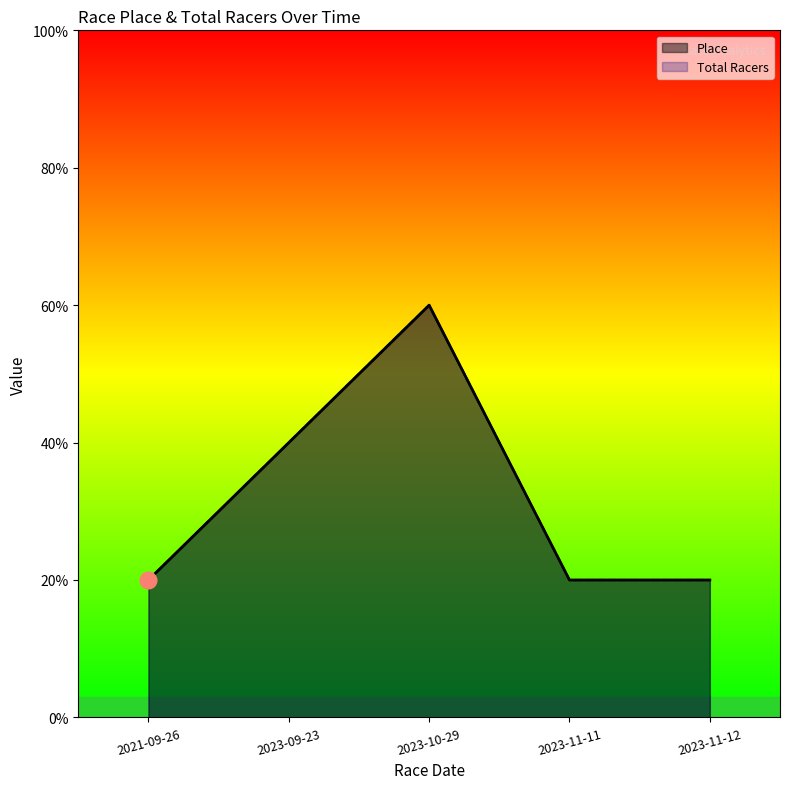

What is the difference between the Total Racers values at 2023-09-23 and 2023-11-12?

1